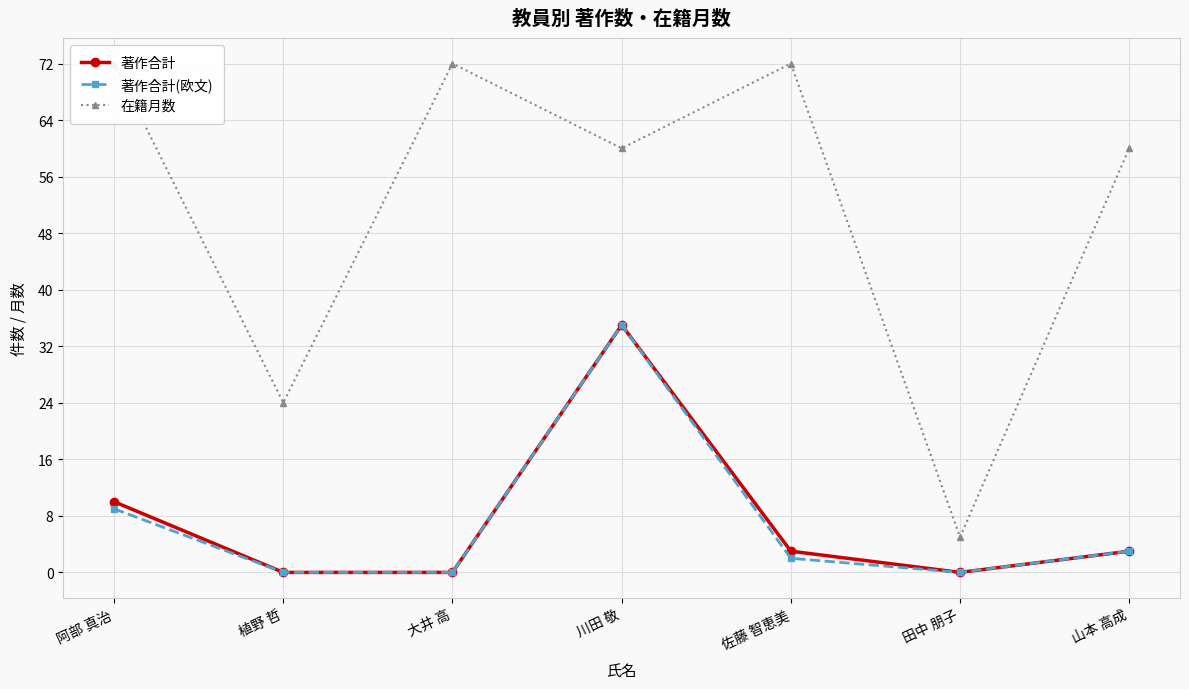

What is the difference between the second highest and minimum values in the 著作合計(欧文) series?

9